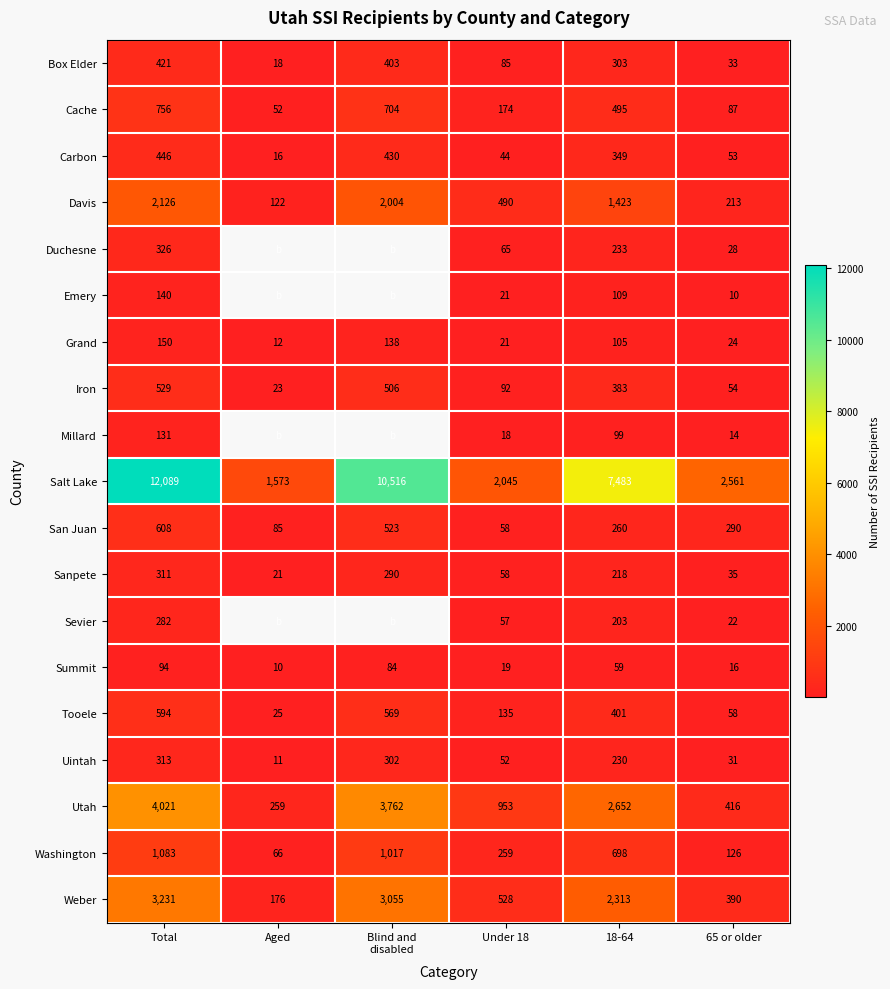

The Millard series shows 131 at Total. True or false?

True